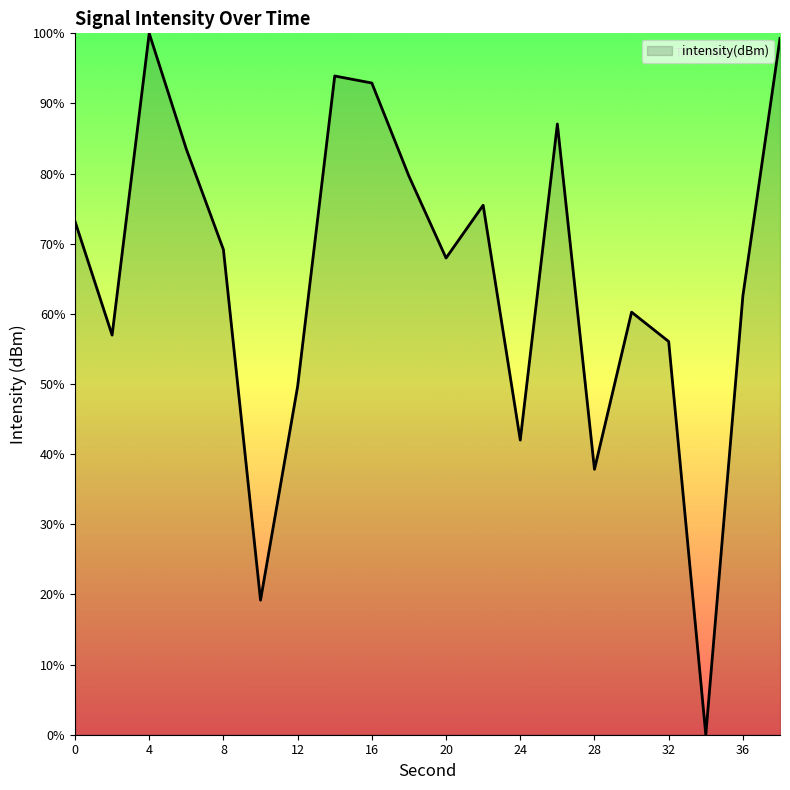

What is the difference between the maximum and minimum values?

100.0